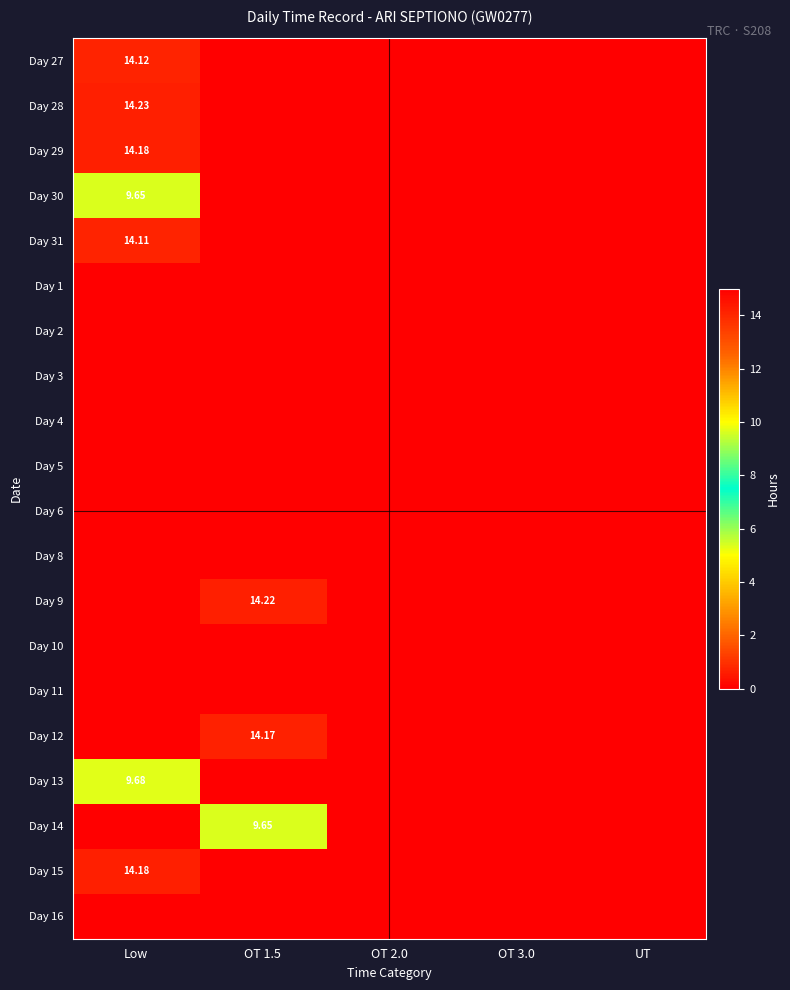

What is the average value of the Day 13 series?

1.9